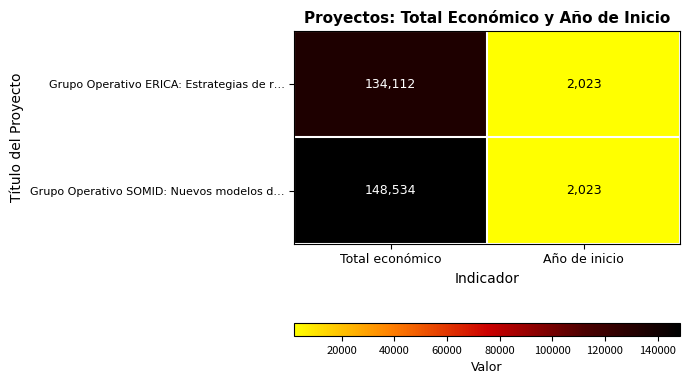

At which label does Grupo Operativo ERICA: Estrategias de r… reach its minimum?

Año de inicio